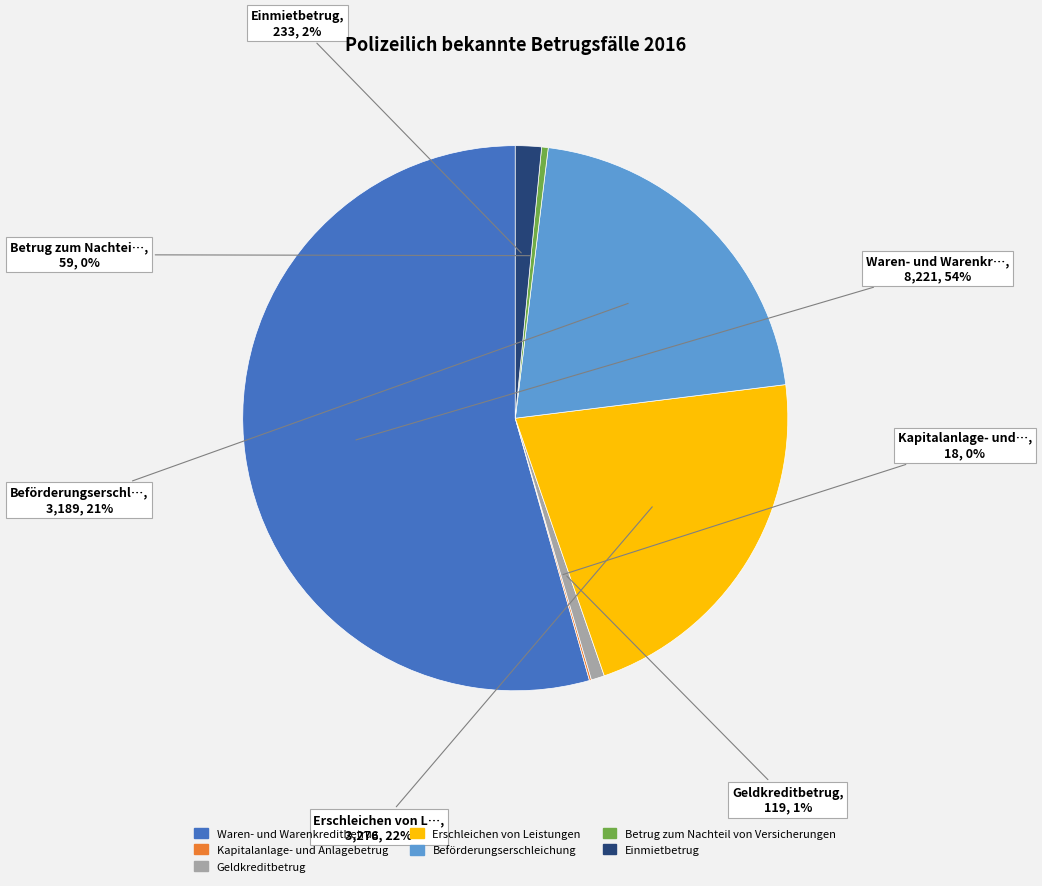

To the nearest percent, what is the combined percentage of Beförderungserschleichung and Geldkreditbetrug?

22%